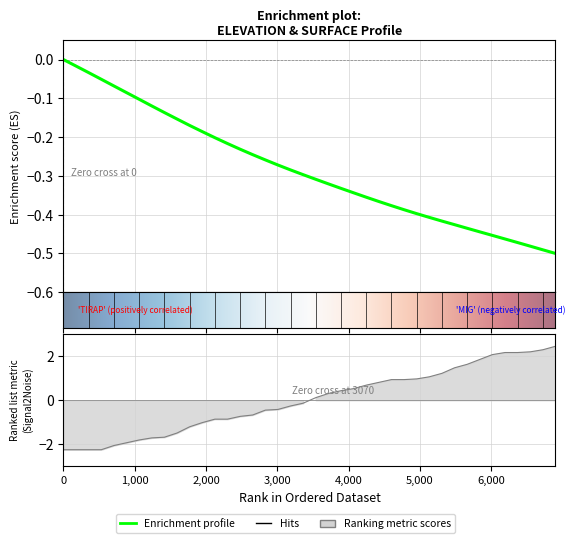

Is the value of ELEVATION at 24 greater than the value of SURFACE at 0?

Yes